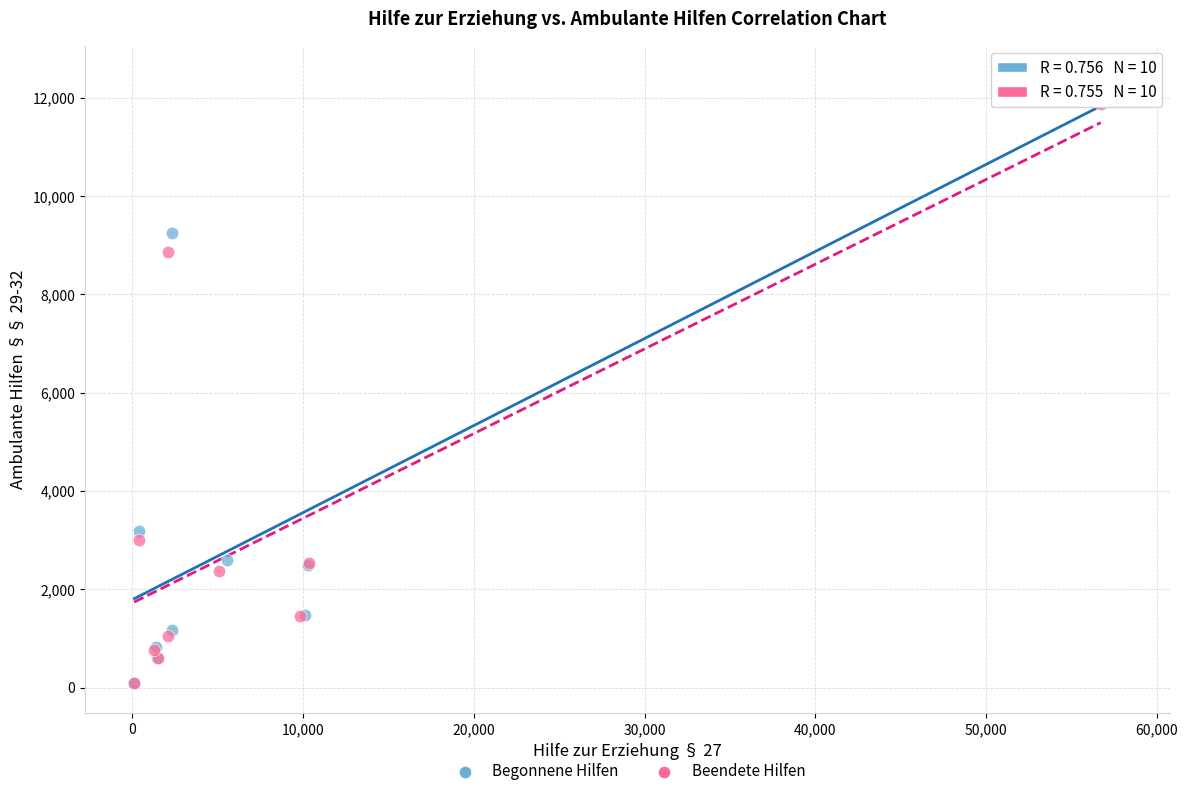

What are all the series names shown in the legend?

Begonnene Hilfen, Beendete Hilfen